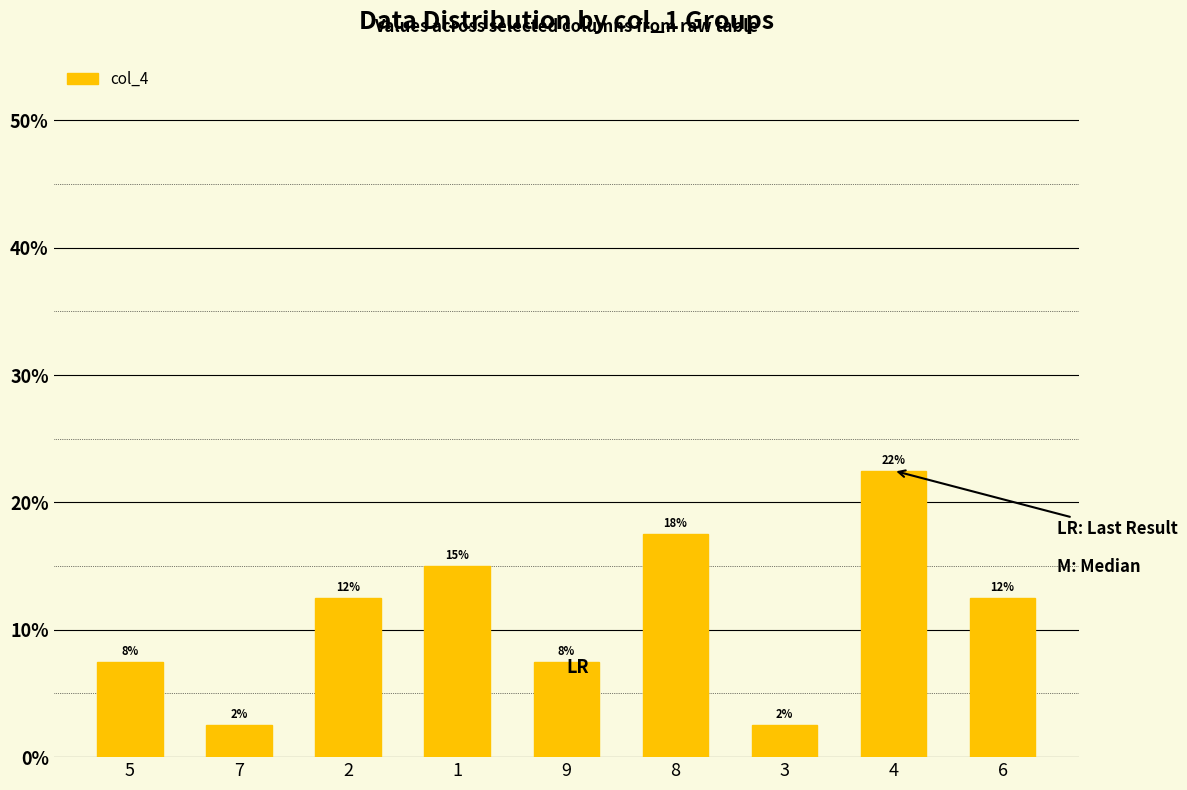

What is the label of the 7th bar from the right?

2